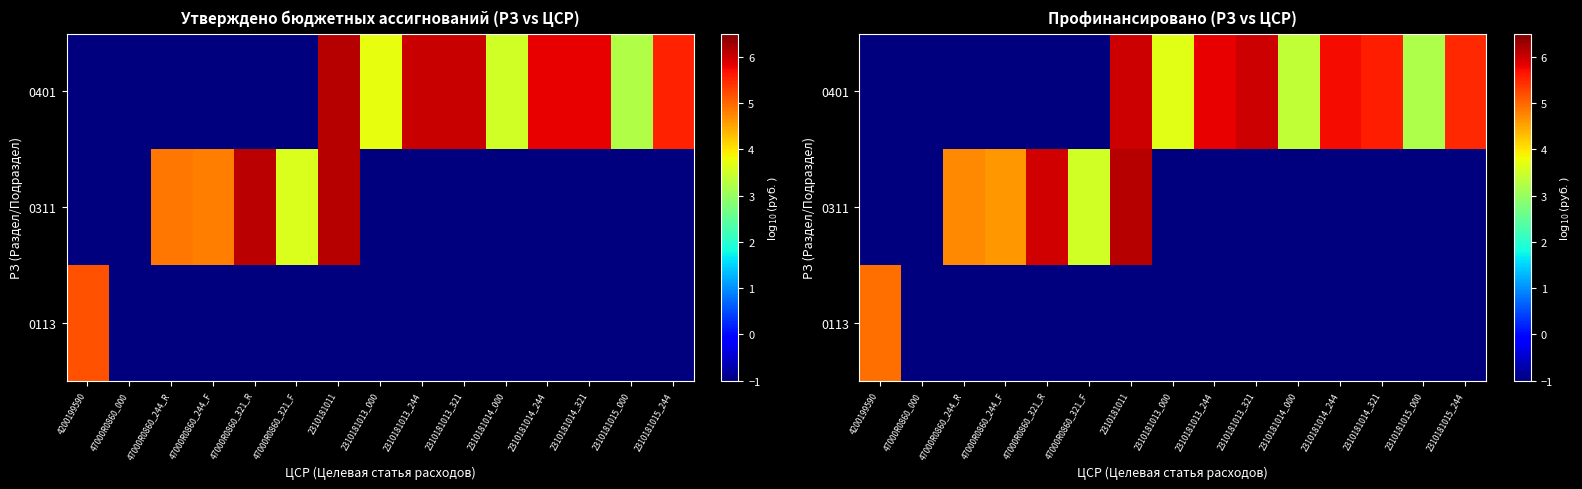

At which category does the chart reach its minimum across all series?

47000R0860_000